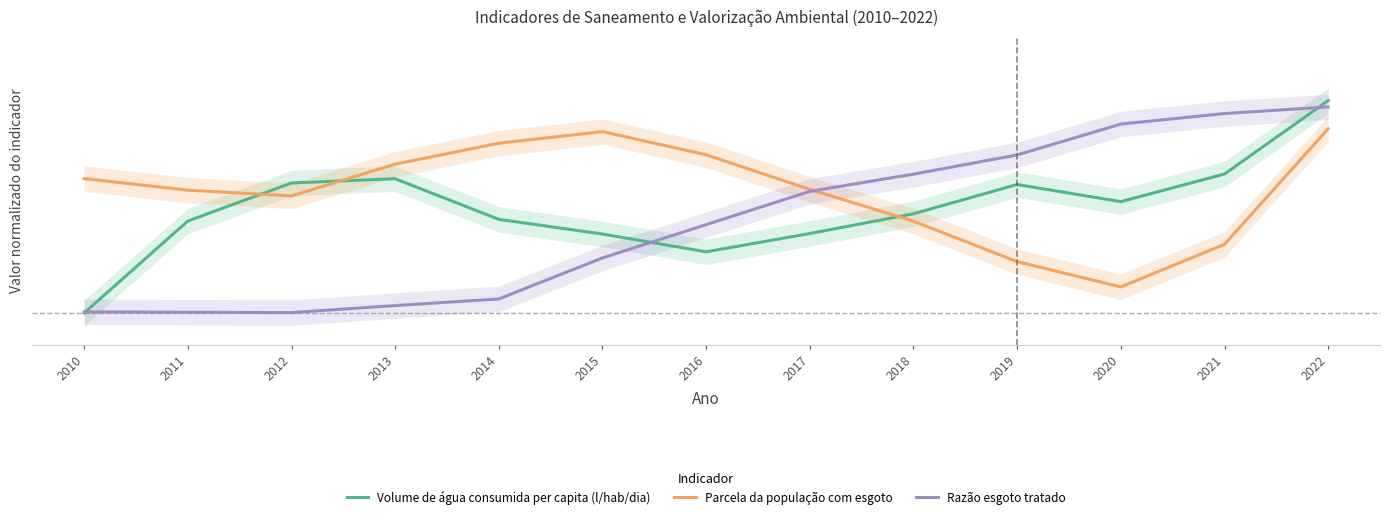

Reading left to right, extract all data points from this chart.

Volume de água consumida per capita (l/hab/dia): 2010=0.0	2011=0.4	2012=0.6	2013=0.6	2014=0.4	2015=0.4	2016=0.3	2017=0.4	2018=0.5	2019=0.6	2020=0.5	2021=0.7	2022=1.0
Parcela da população com esgoto: 2010=0.6	2011=0.6	2012=0.6	2013=0.7	2014=0.8	2015=0.9	2016=0.7	2017=0.6	2018=0.4	2019=0.2	2020=0.1	2021=0.3	2022=0.9
Razão esgoto tratado: 2010=0.0	2011=0.0	2012=0.0	2013=0.0	2014=0.1	2015=0.3	2016=0.4	2017=0.6	2018=0.7	2019=0.7	2020=0.9	2021=0.9	2022=1.0